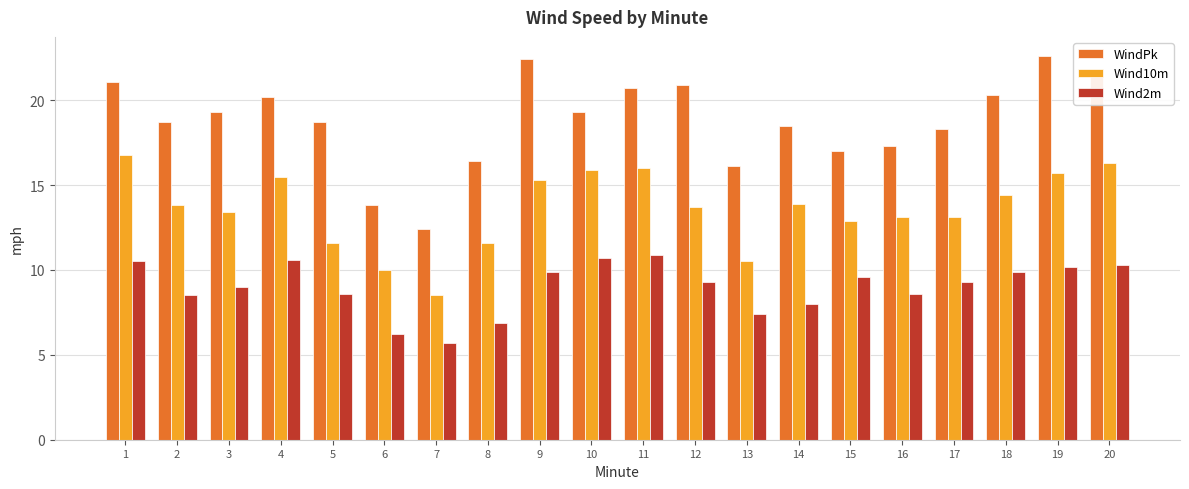

True or false: Wind10m has a value of 17.8 at 13.

False